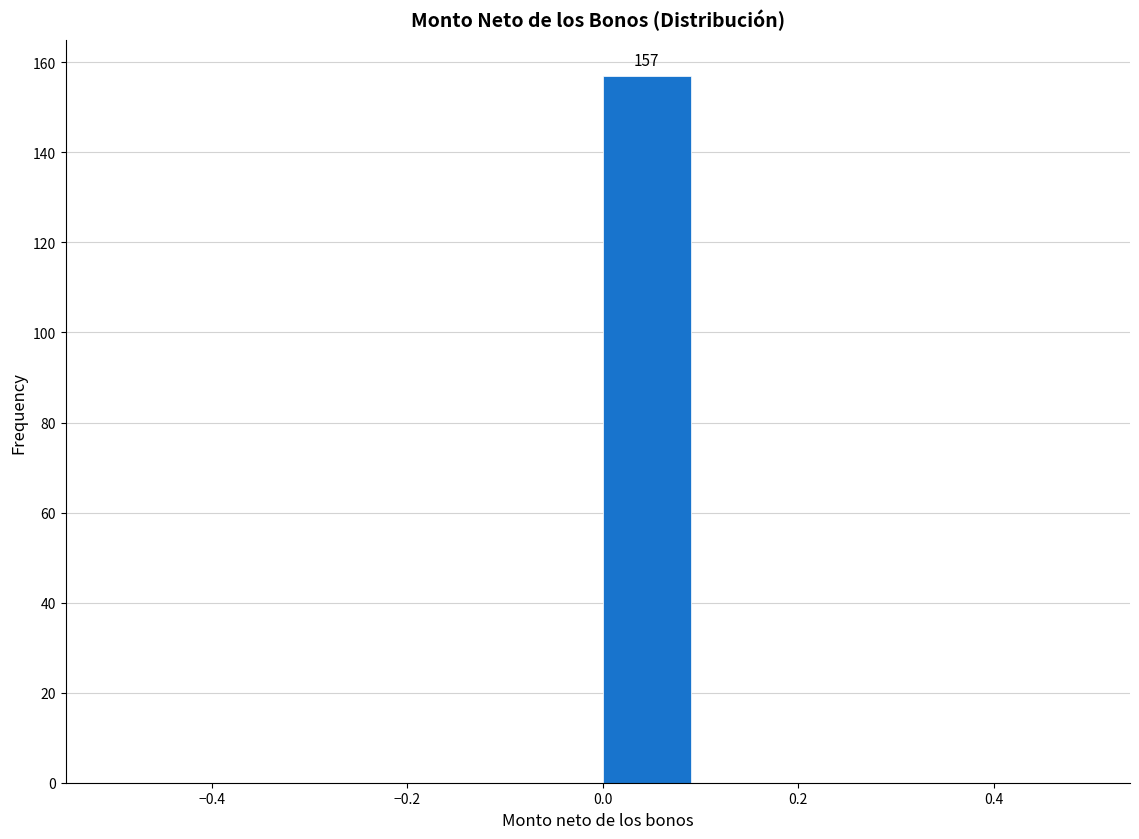

Which range on the x-axis has the tallest bar?

0.0 to 0.1